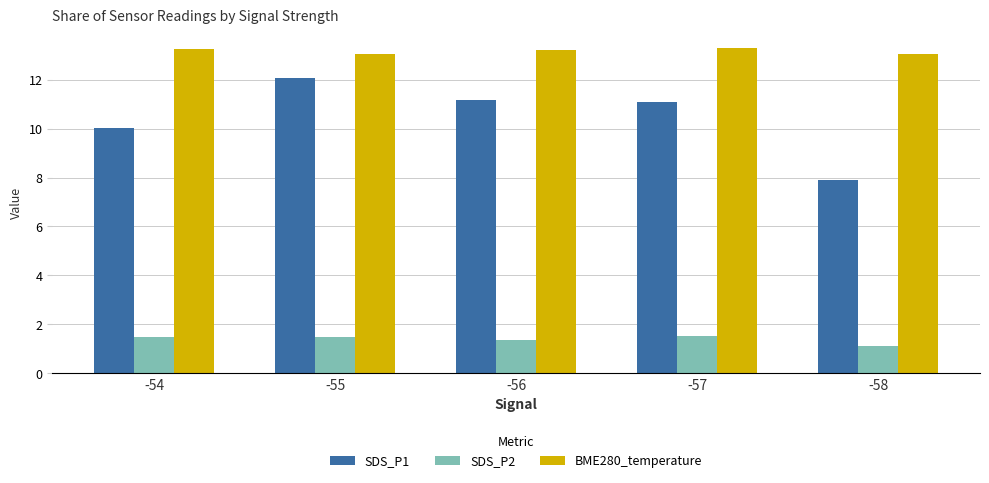

Which series changed the most between -54 and -55?

SDS_P1